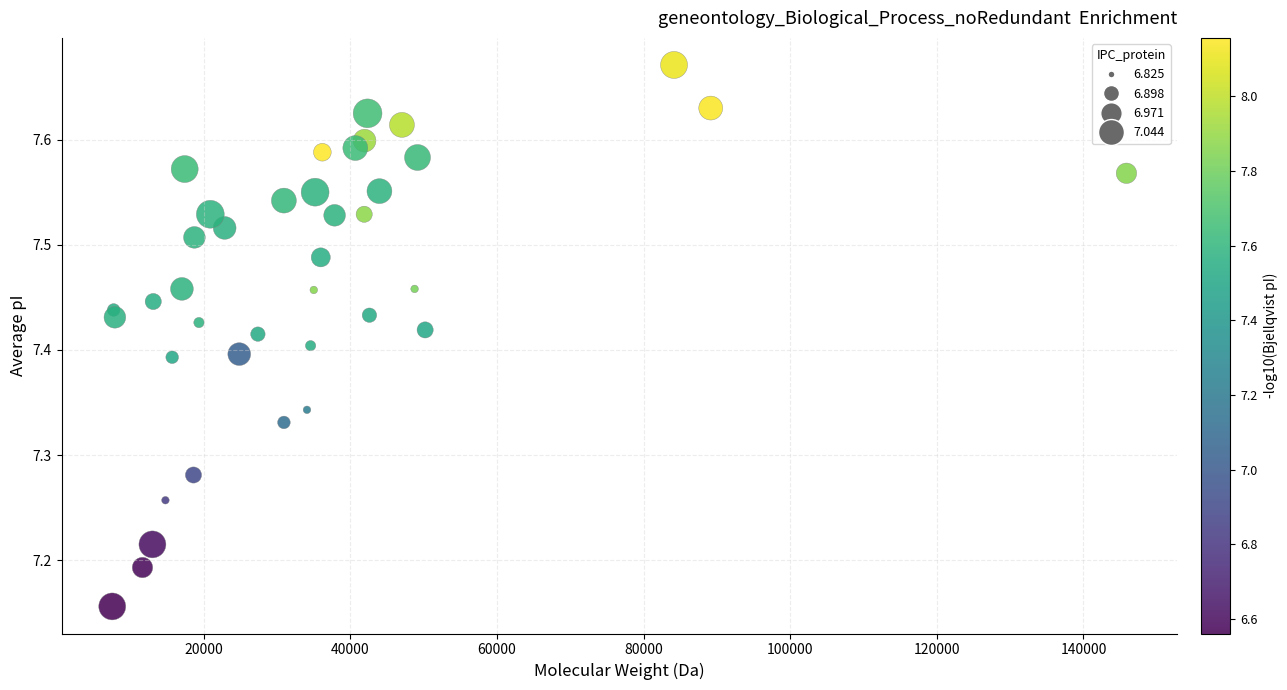

What is the range of Y values (max minus min)?

0.5